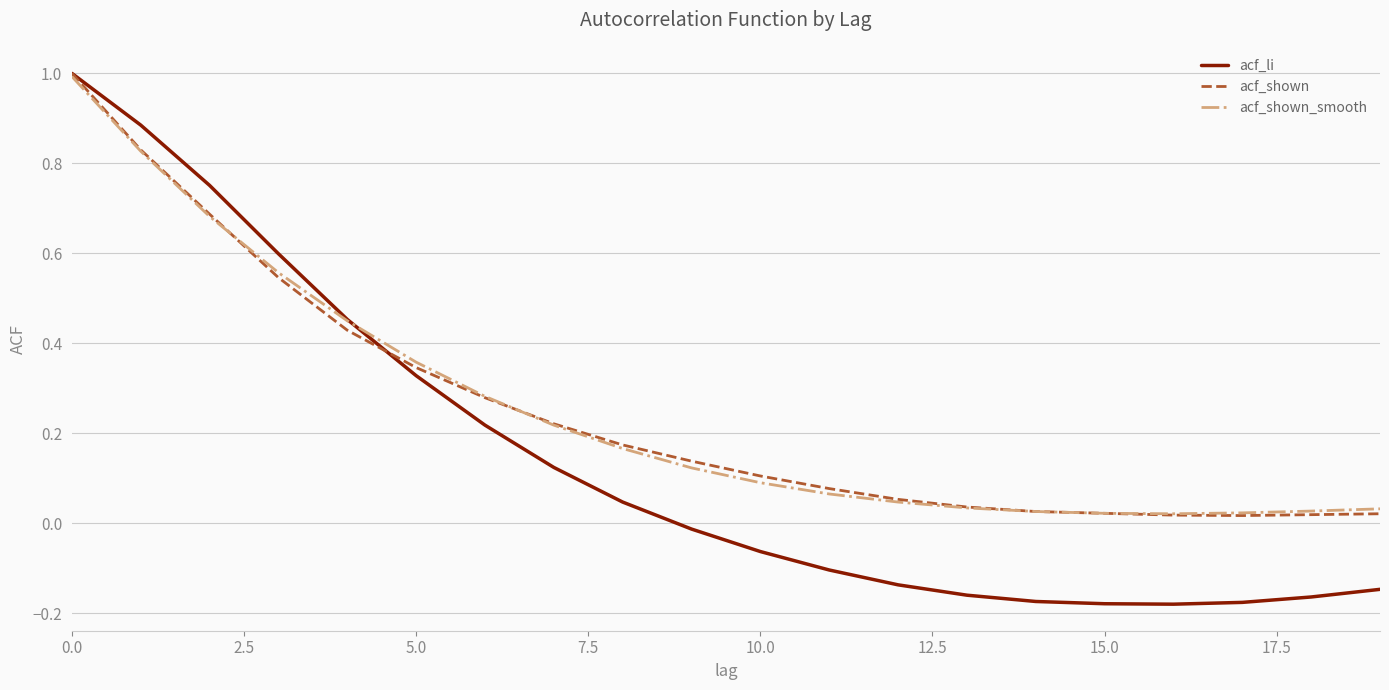

Which series has the widest spread of values?

acf_li